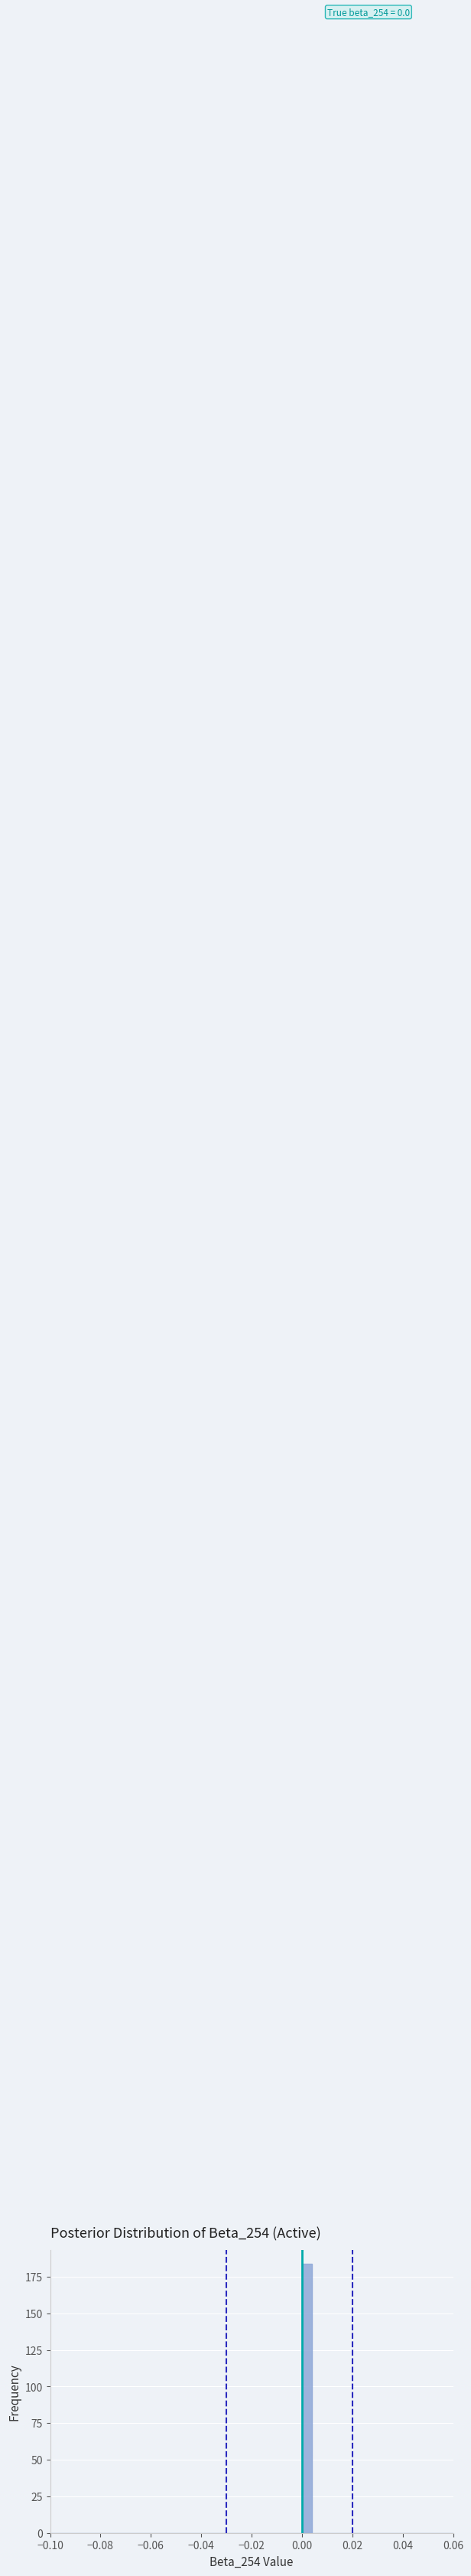

Around what value on the x-axis is the tallest bar? Give the approximate position of its centre, as read against the axis.

0.002